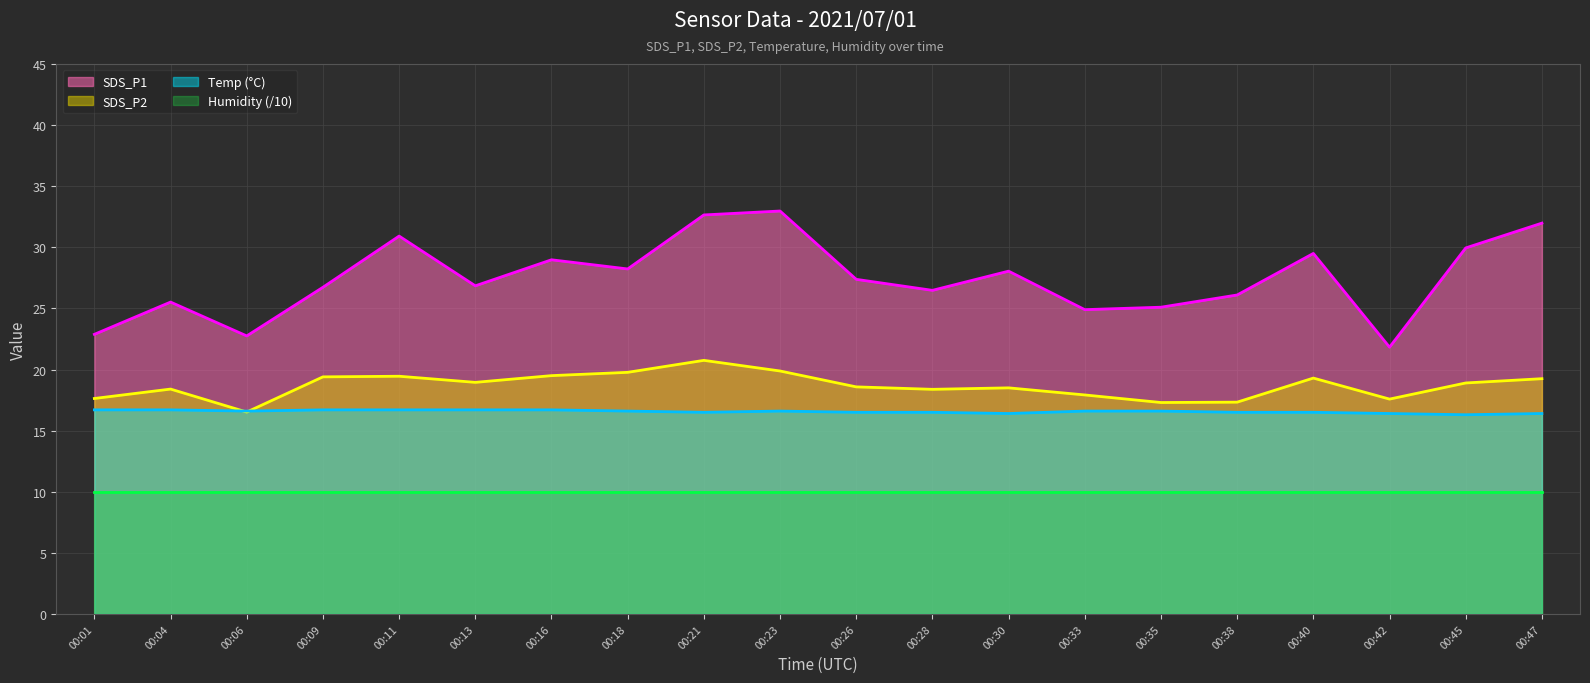

Where is the first local maximum for Temp?

00:23